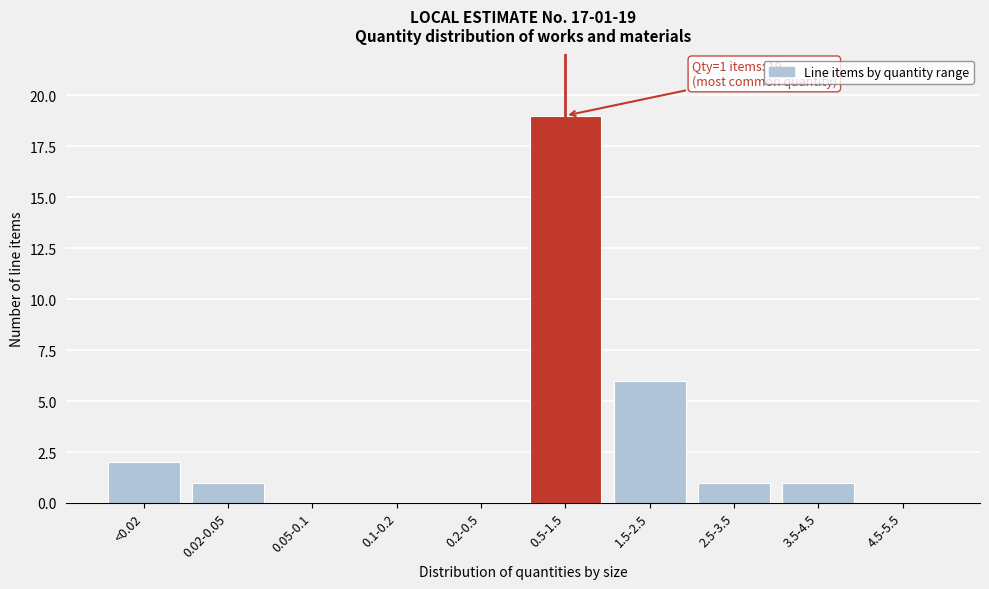

Reading left to right, what are all the values shown in this chart?

<0.02=2	0.02-0.05=1	0.05-0.1=0	0.1-0.2=0	0.2-0.5=0	0.5-1.5=19	1.5-2.5=6	2.5-3.5=1	3.5-4.5=1	4.5-5.5=0